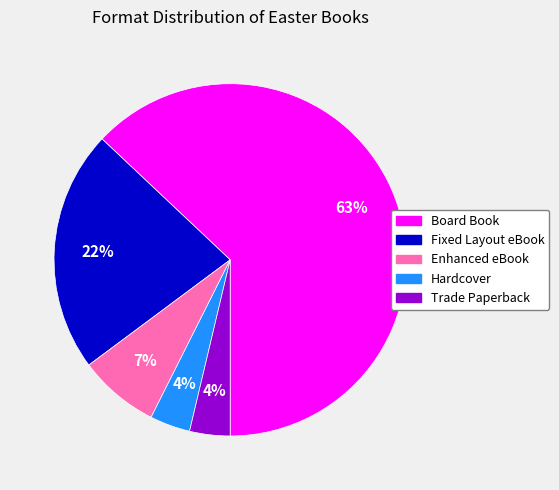

Is it true that Trade Paperback is 13% of the pie?

False